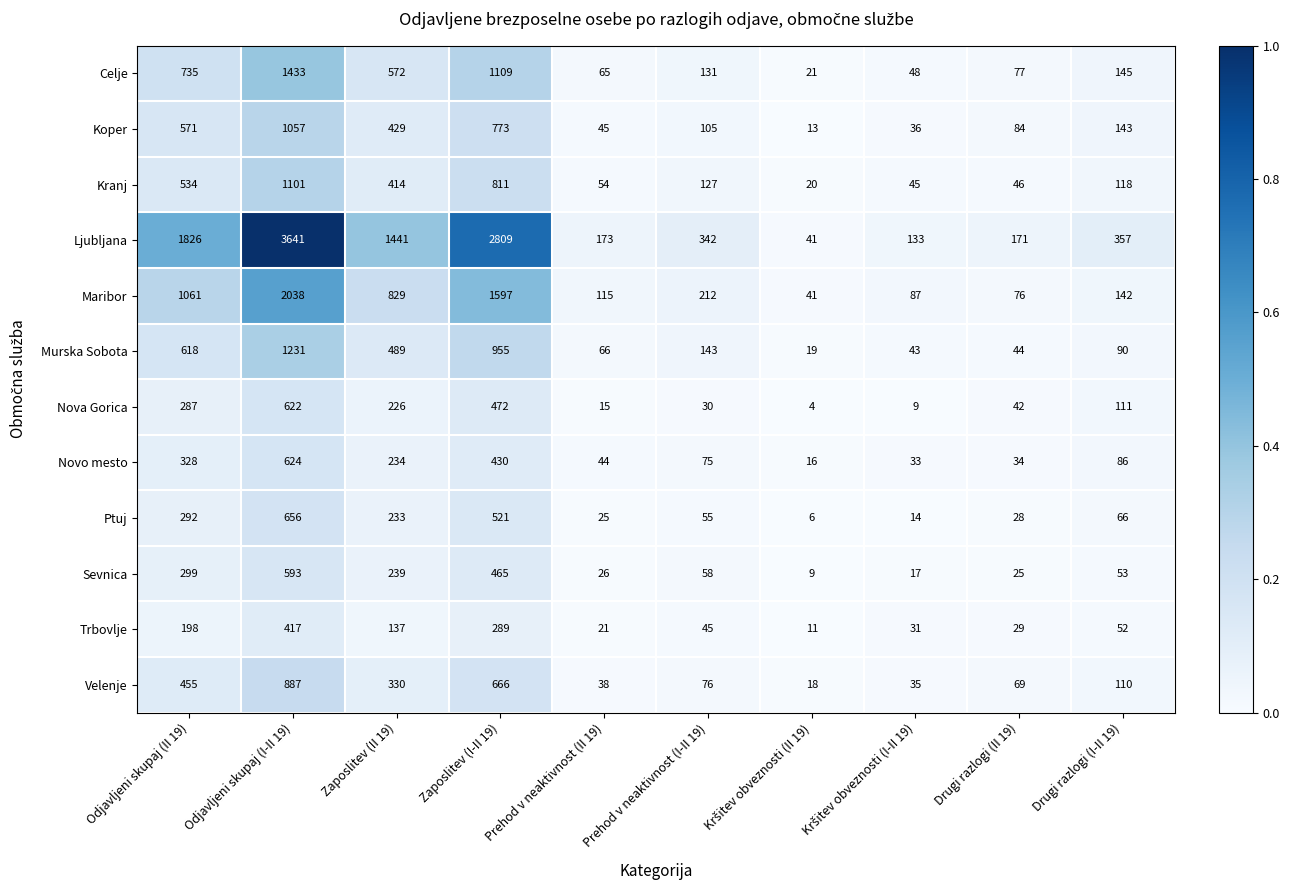

What is the difference between the maximum and minimum values in the Celje series?

1412